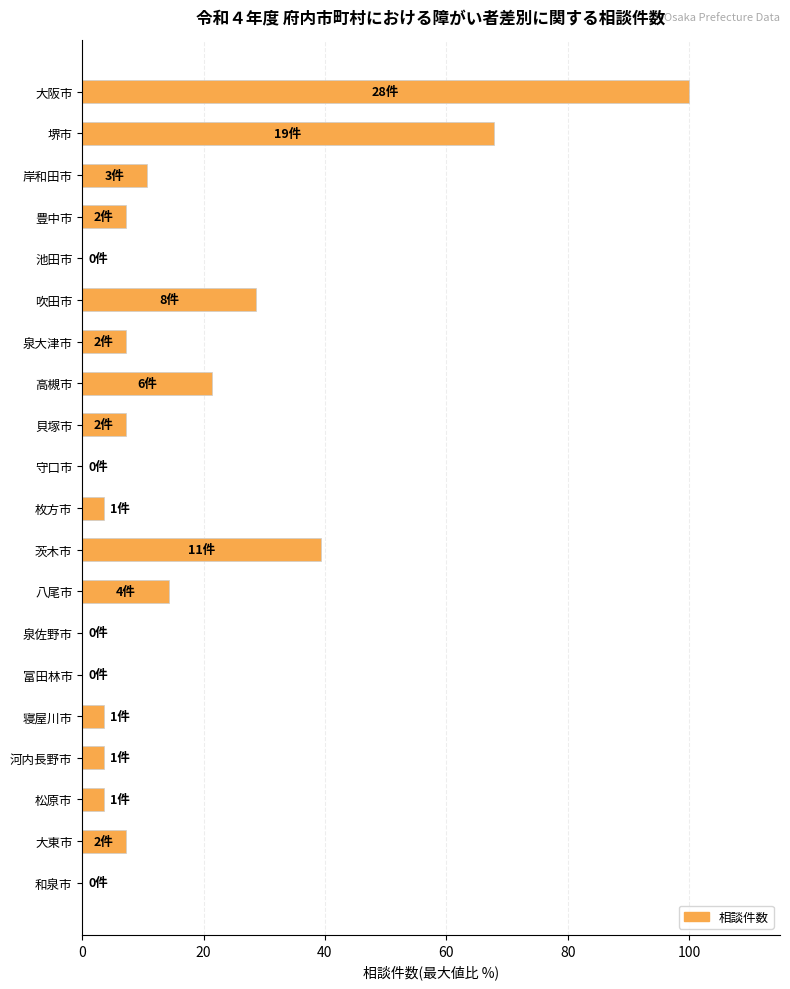

The value at 枚方市 is 3.6. True or false?

True